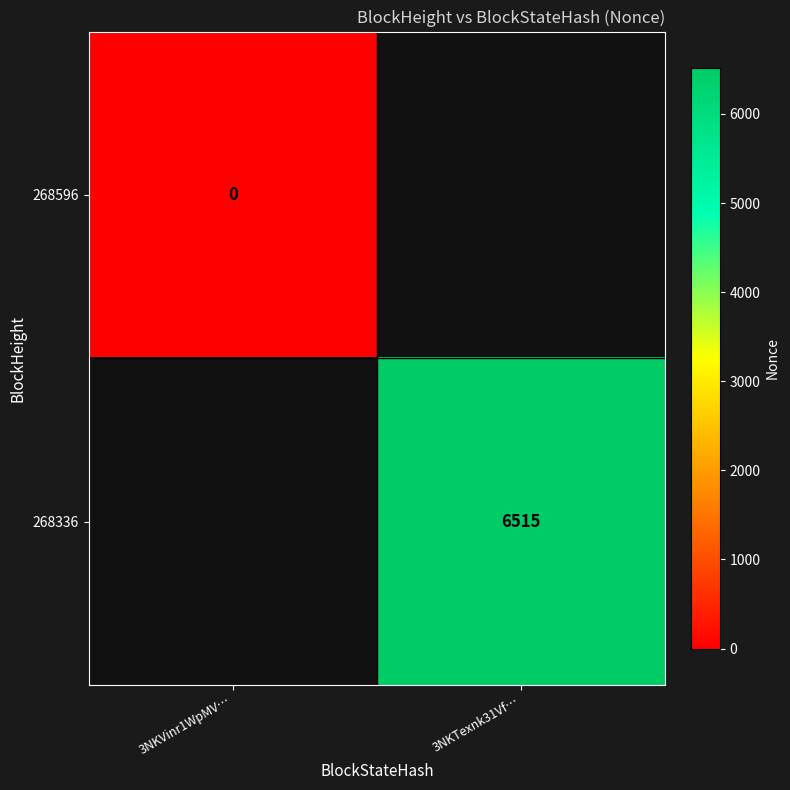

Is the value of 268596 at 3NKVinr1WpMV… greater than the value of 268336 at 3NKTexnk31Vf…?

No